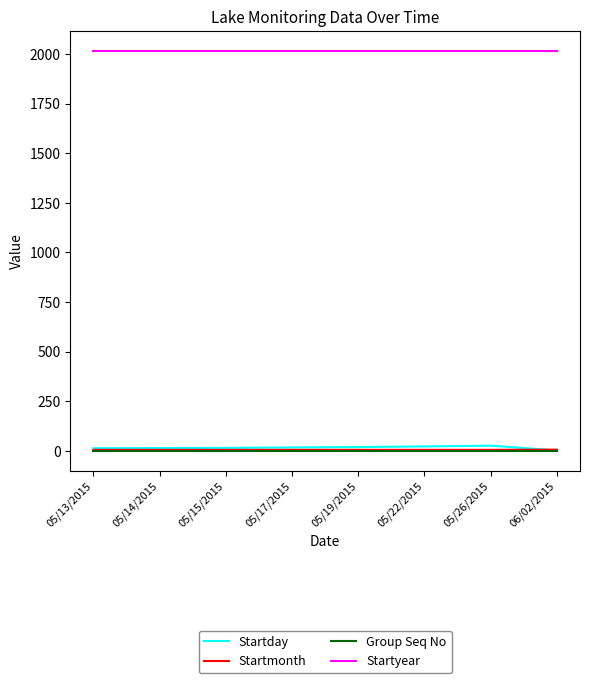

The Startmonth series shows 5 at 05/26/2015. True or false?

True